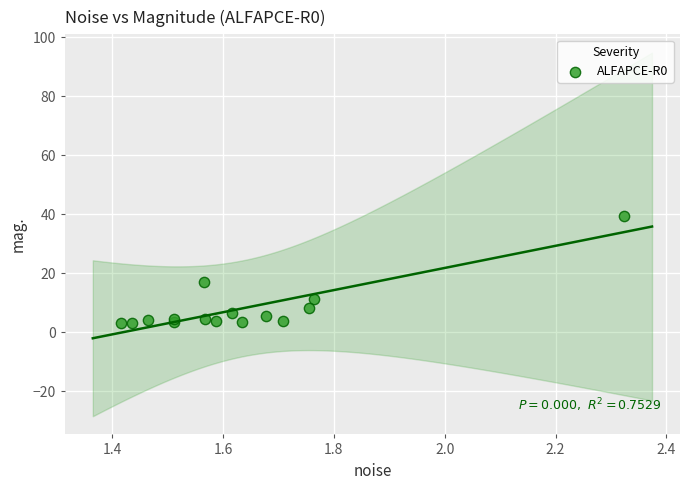

What Y value in the scatter plot is closest to 21?

17.1